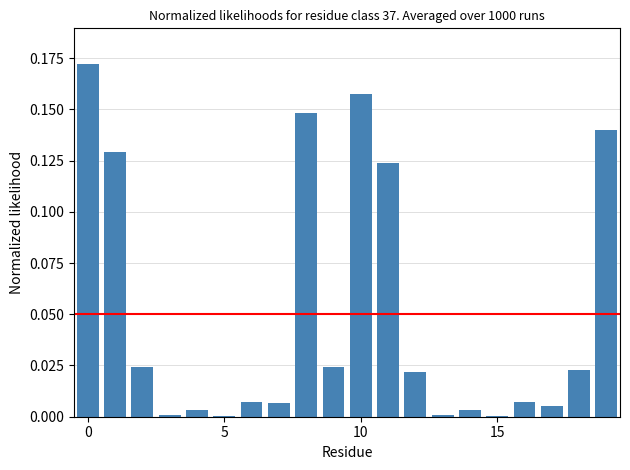

Does the chart contain stacked bars?

No